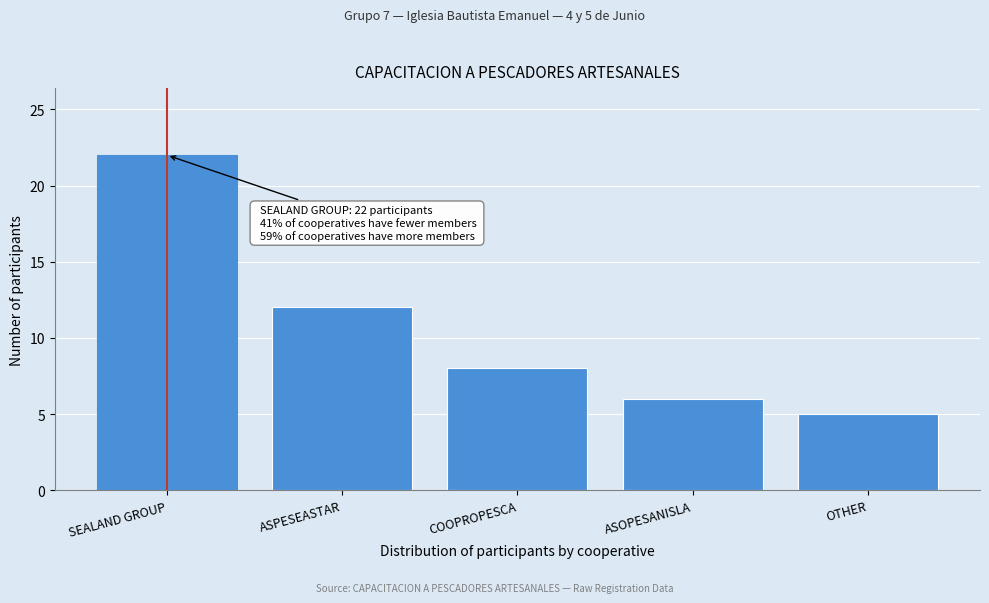

Reading left to right, transcribe all the data shown in this chart.

SEALAND GROUP=22	ASPESEASTAR=12	COOPROPESCA=8	ASOPESANISLA=6	OTHER=5